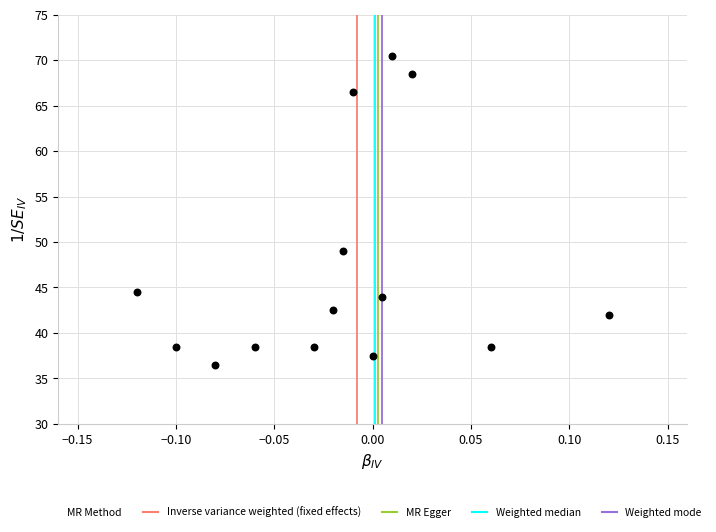

What is the range of Y values (max minus min)?

34.0